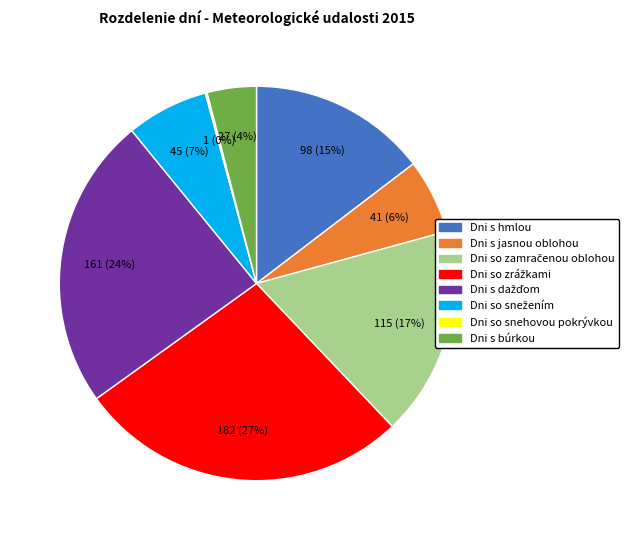

What is the ratio of the value at Dni s búrkou to the value at Dni s hmlou?

0.3